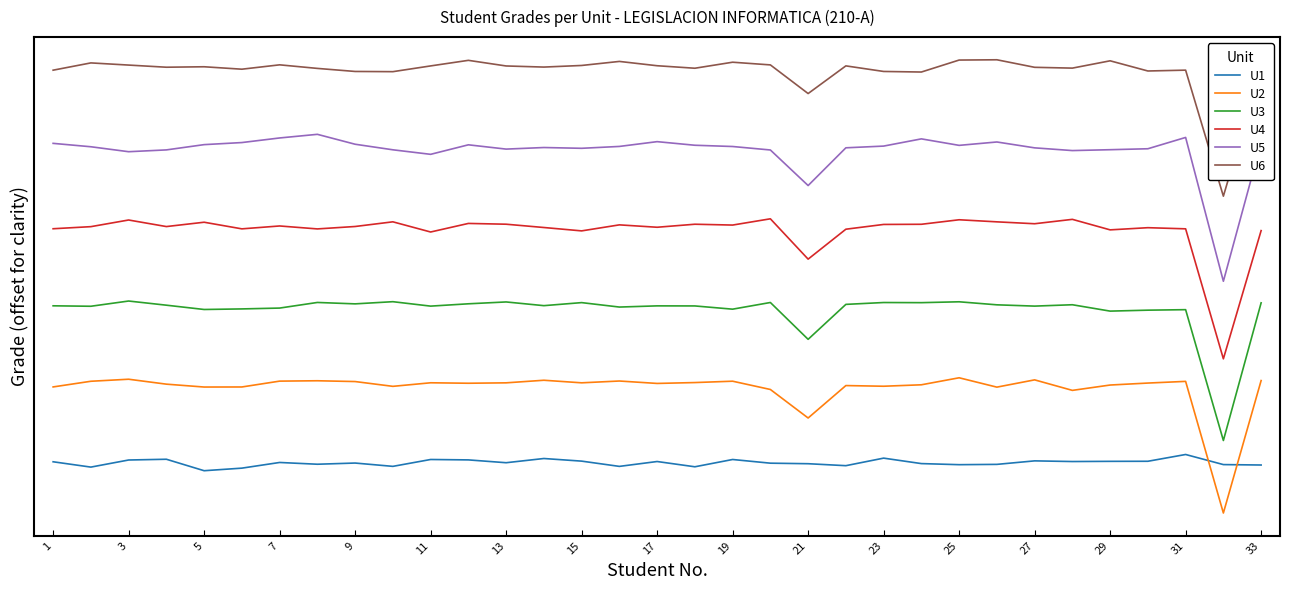

What is the value of the U4 point at the 16th from the left?

136.0